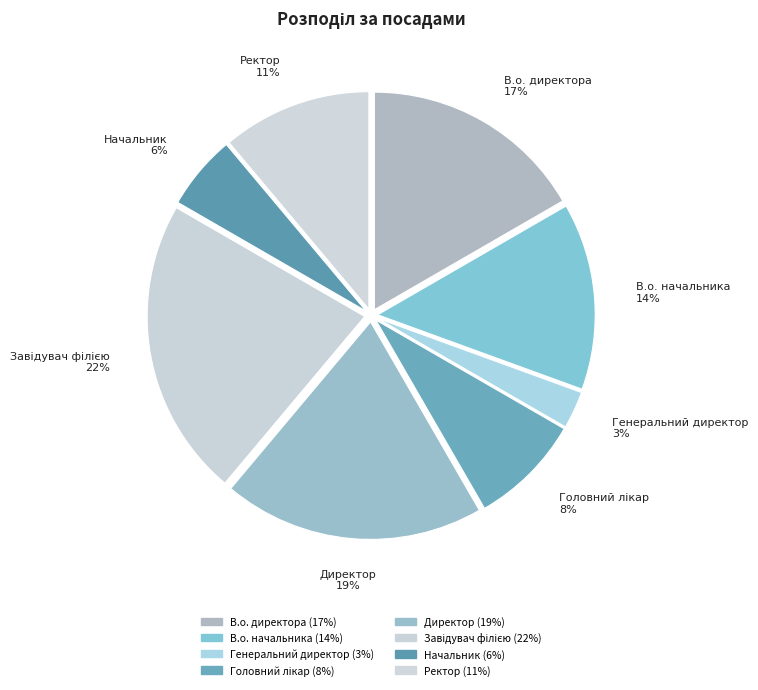

Count the number of slices in the pie.

8